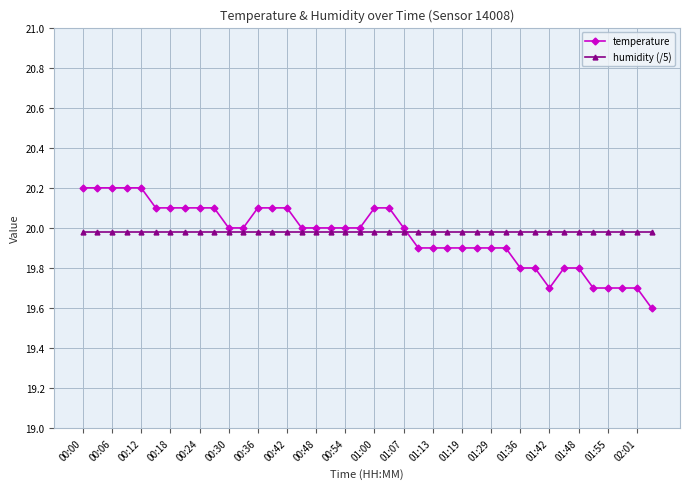

Which series has the widest spread of values?

temperature